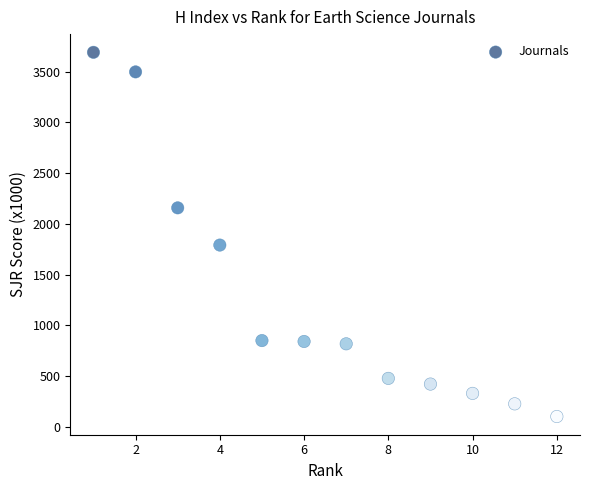

What Y value in the scatter plot is closest to 1896?

1791